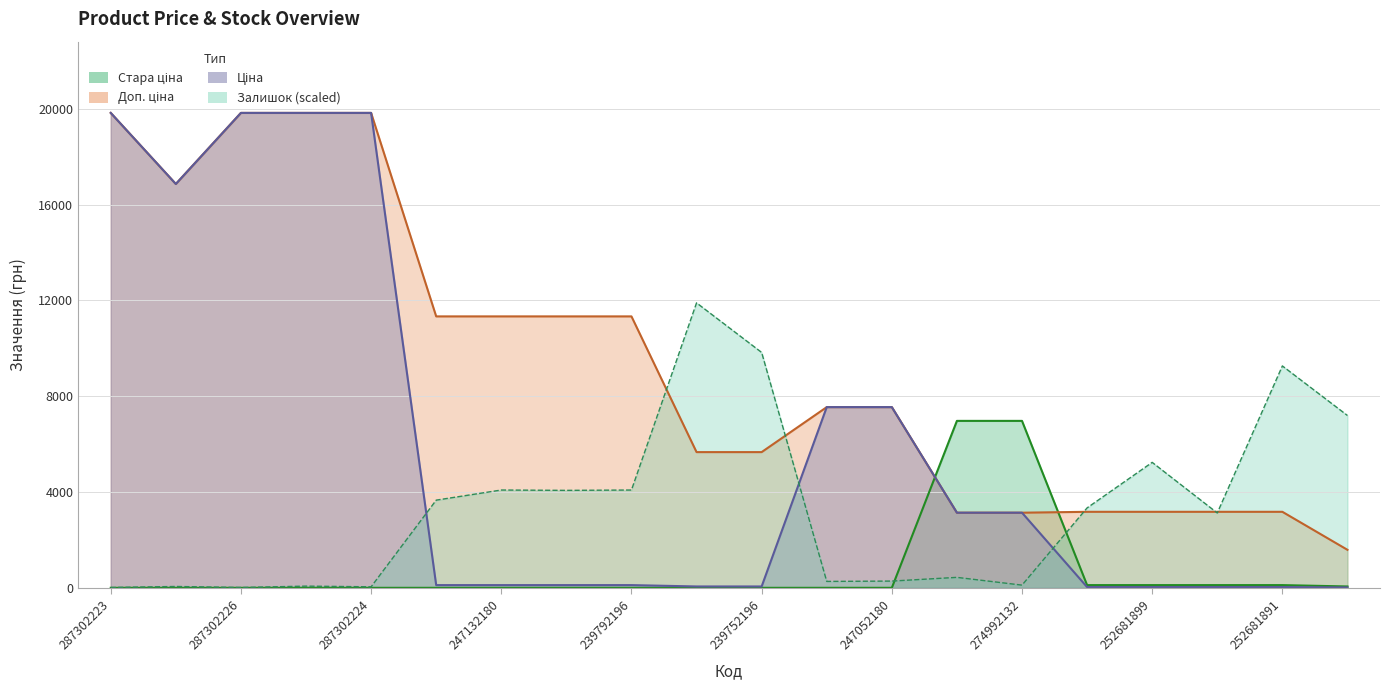

The value of Доп. ціна at 252681899 is 1077.7. True or false?

False